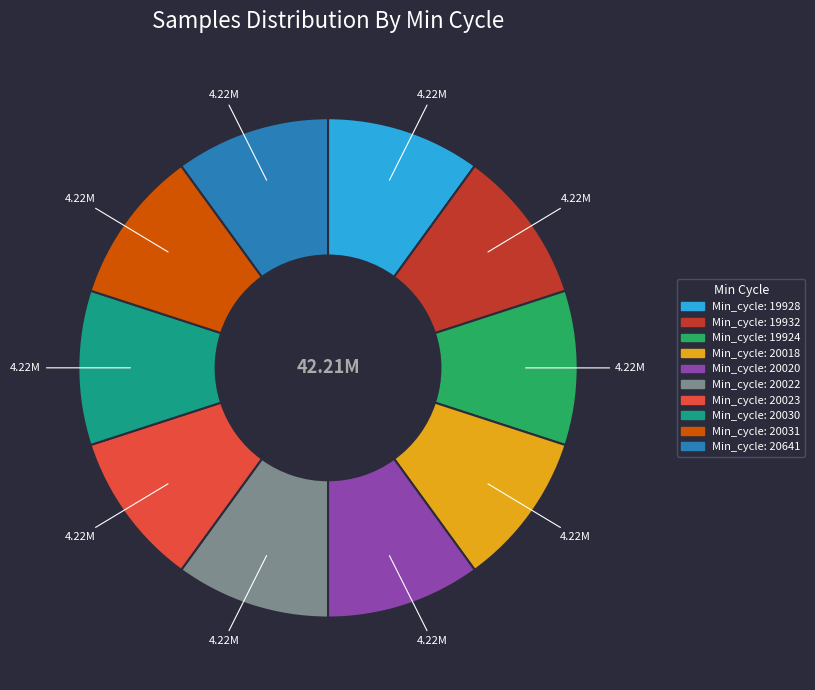

Is there a majority slice in this chart?

No